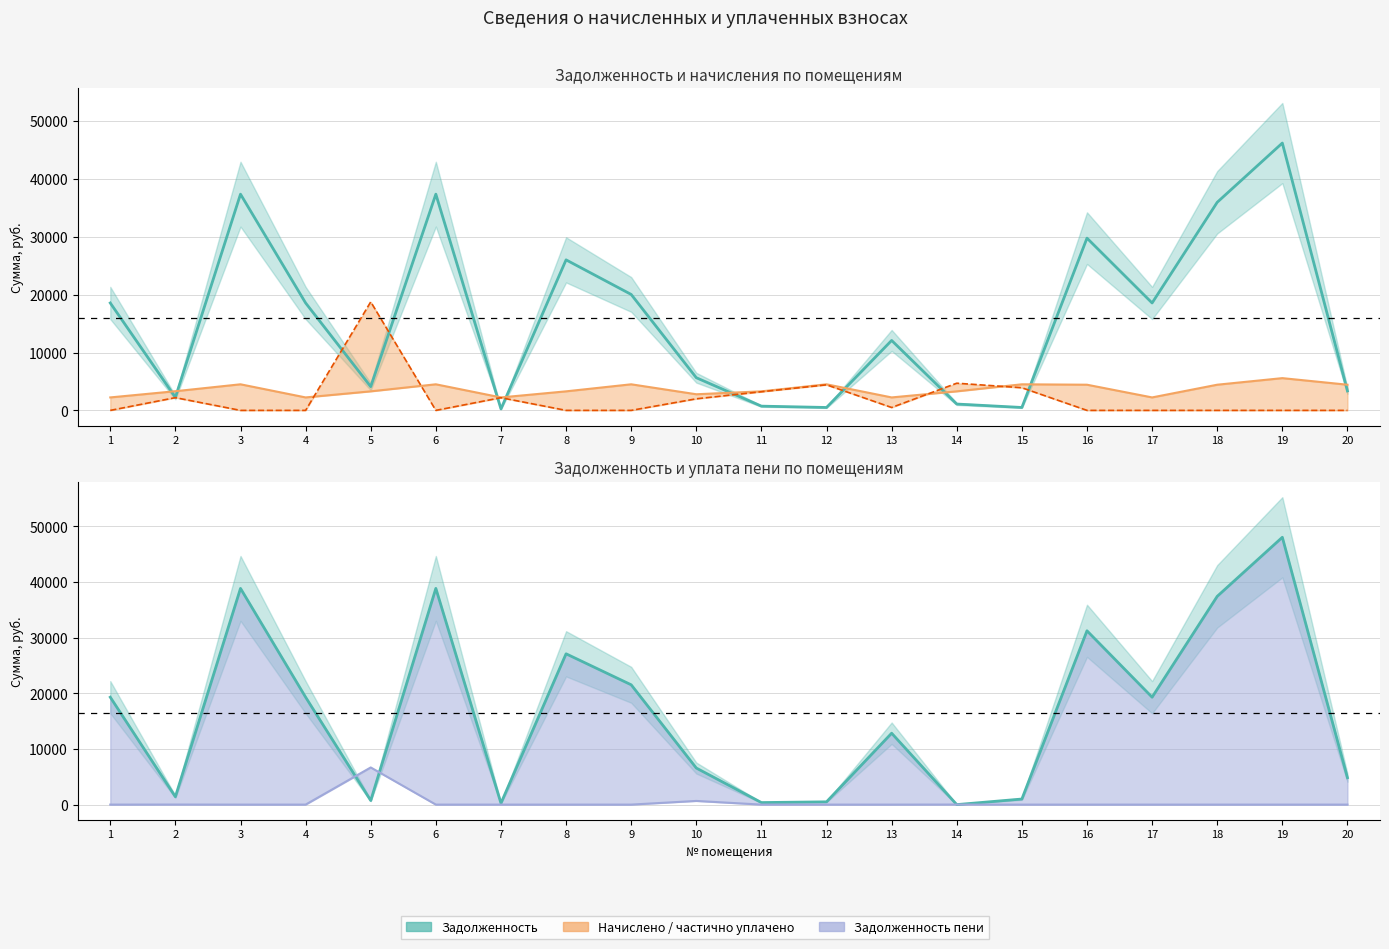

Is it true that задолженность equals 1379.1 at 20?

False